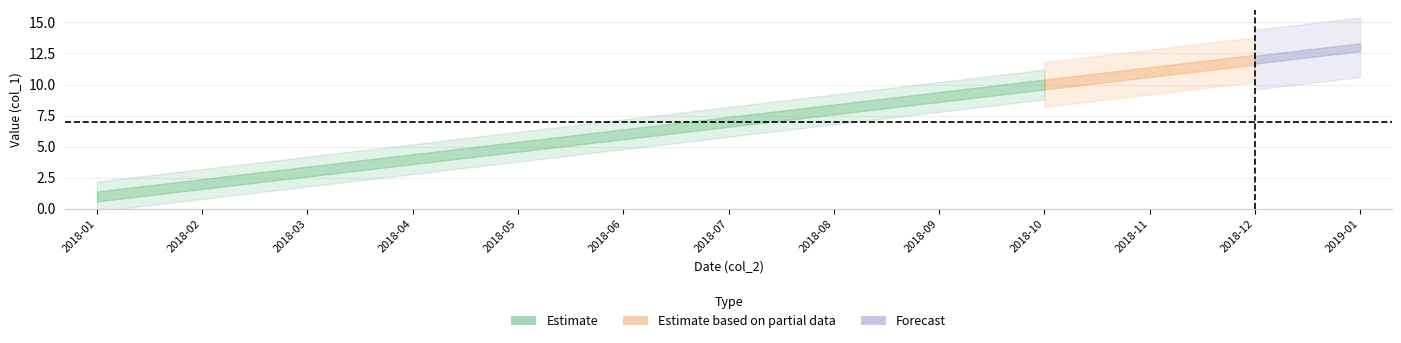

Rank the categories by value from highest to lowest.

2019-01, 2018-12, 2018-11, 2018-10, 2018-09, 2018-08, 2018-07, 2018-06, 2018-05, 2018-04, 2018-03, 2018-02, 2018-01